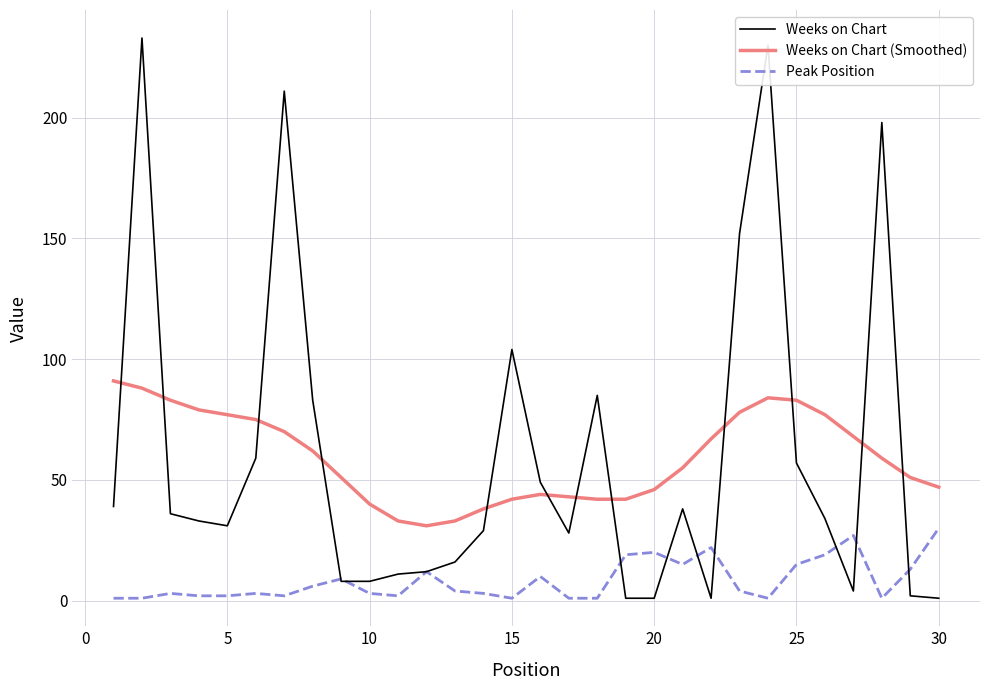

What is the minimum value shown in the chart?

1